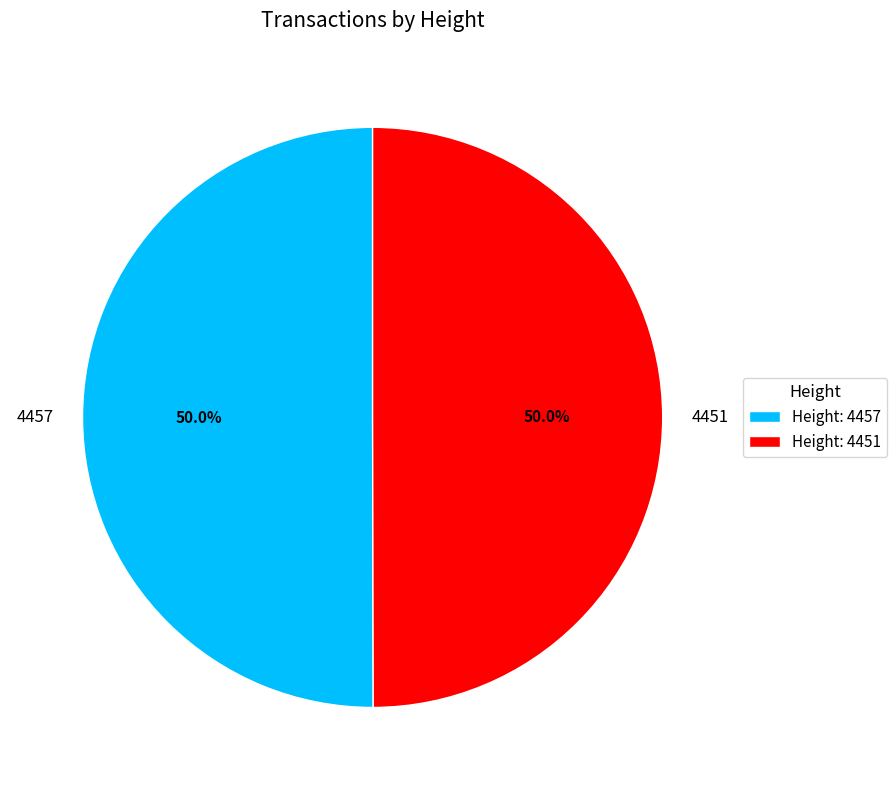

To the nearest percent, what is the combined percentage of 4451 and 4457?

100%